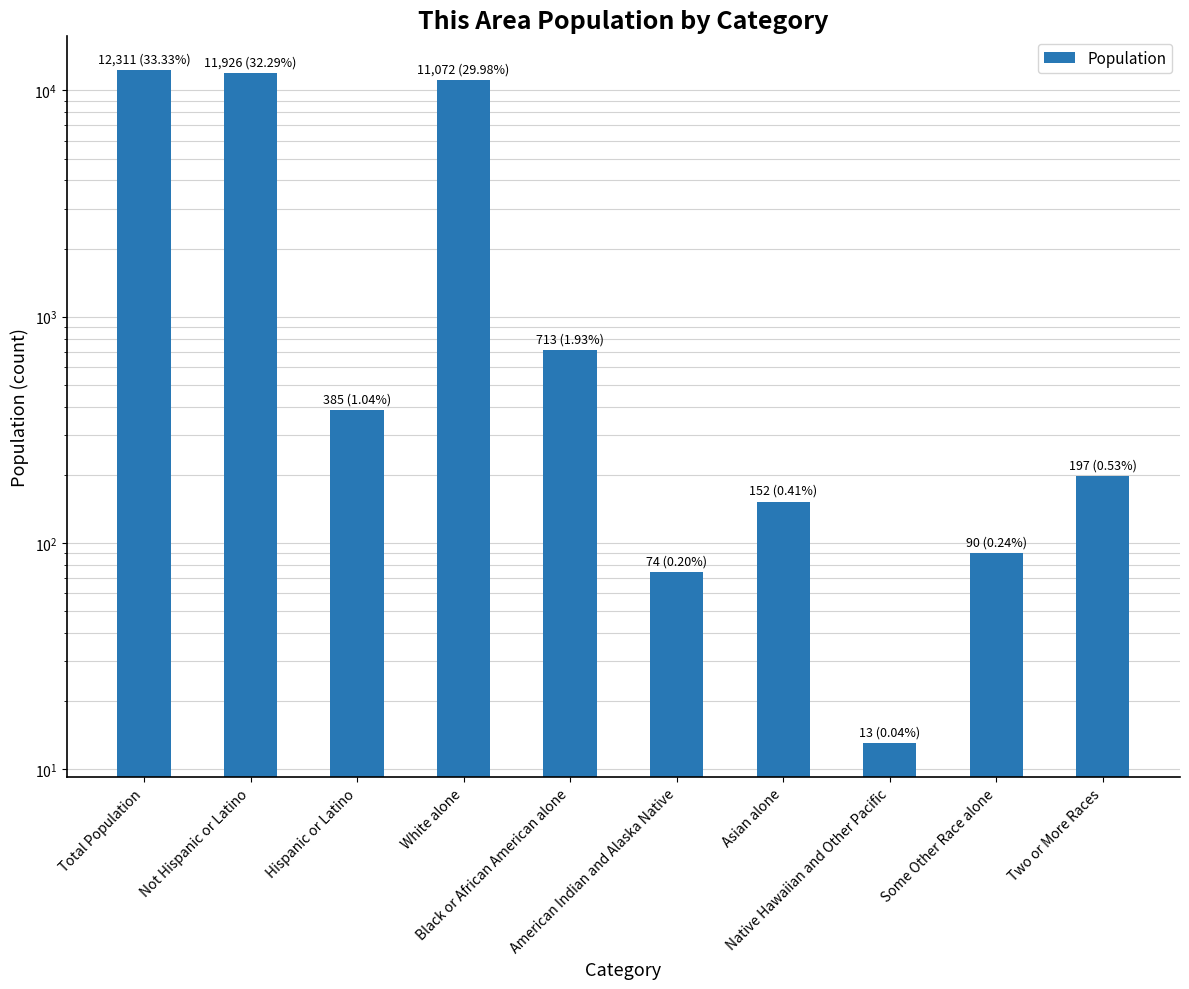

Reading left to right, list all the values displayed in this chart.

Total Population=12311	Not Hispanic or Latino=11926	Hispanic or Latino=385	White alone=11072	Black or African American alone=713	American Indian and Alaska Native=74	Asian alone=152	Native Hawaiian and Other Pacific=13	Some Other Race alone=90	Two or More Races=197